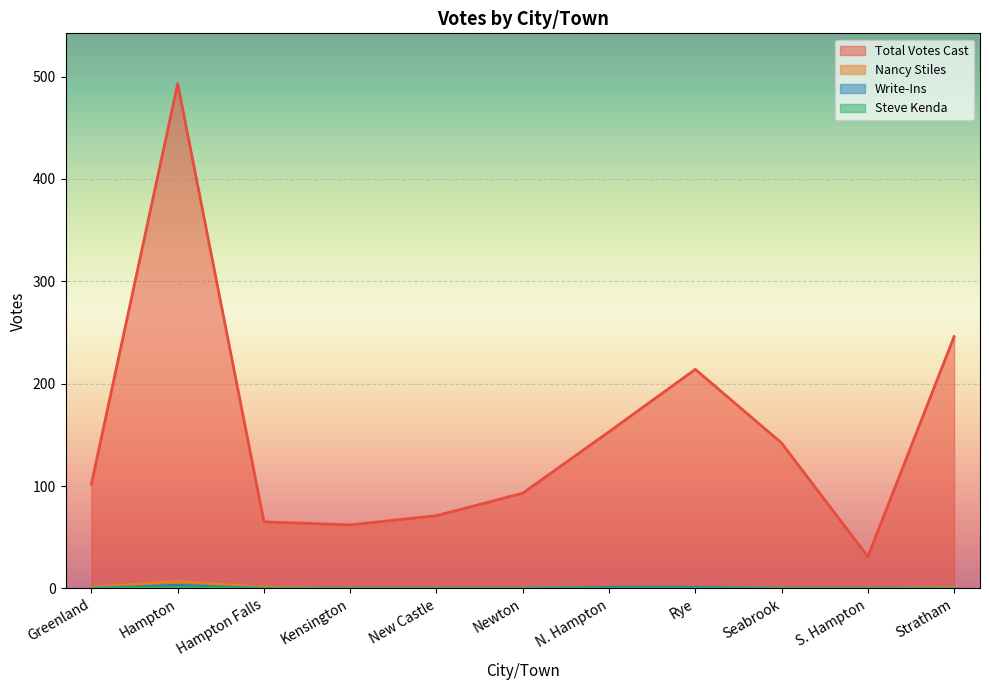

True or false: Total Votes Cast has a value of 246 at Stratham.

True